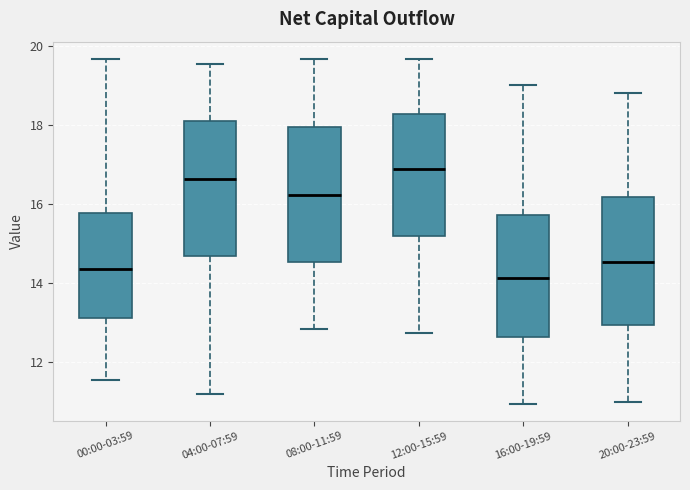

Which box has the lowest median line?

16:00-19:59